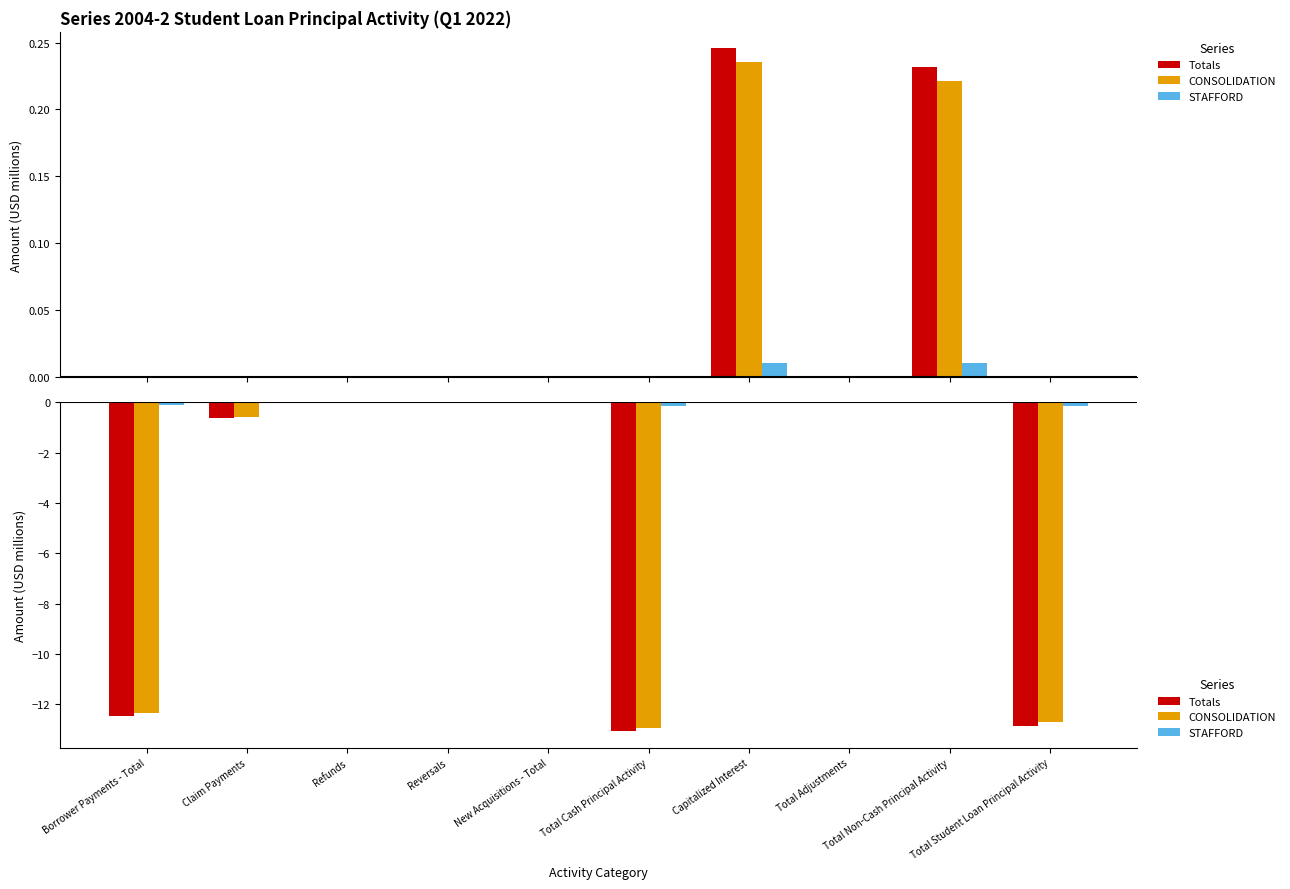

Rank the series at Capitalized Interest from highest to lowest value.

Totals, CONSOLIDATION, STAFFORD